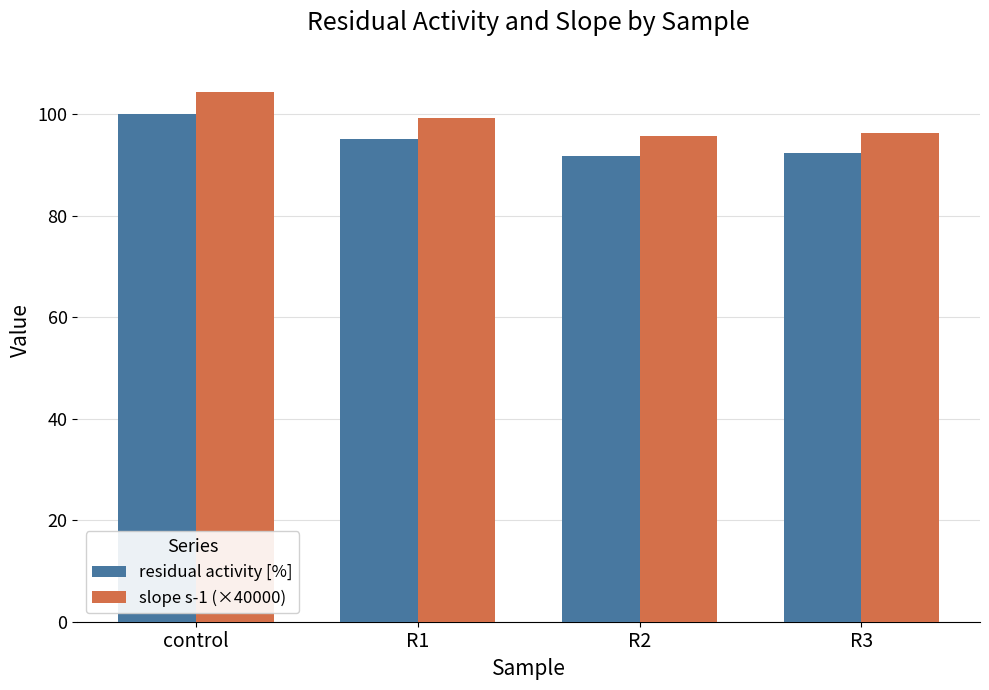

What is the label of the 3rd bar from the left?

R2